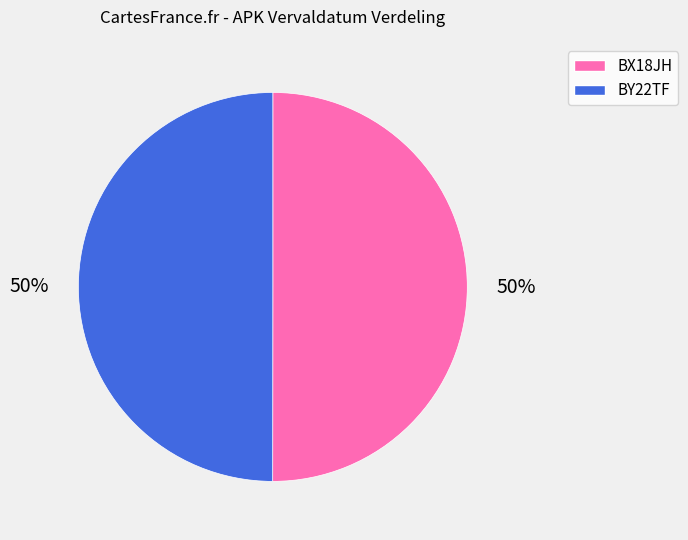

The BY22TF slice represents 50% of the pie. True or false?

True